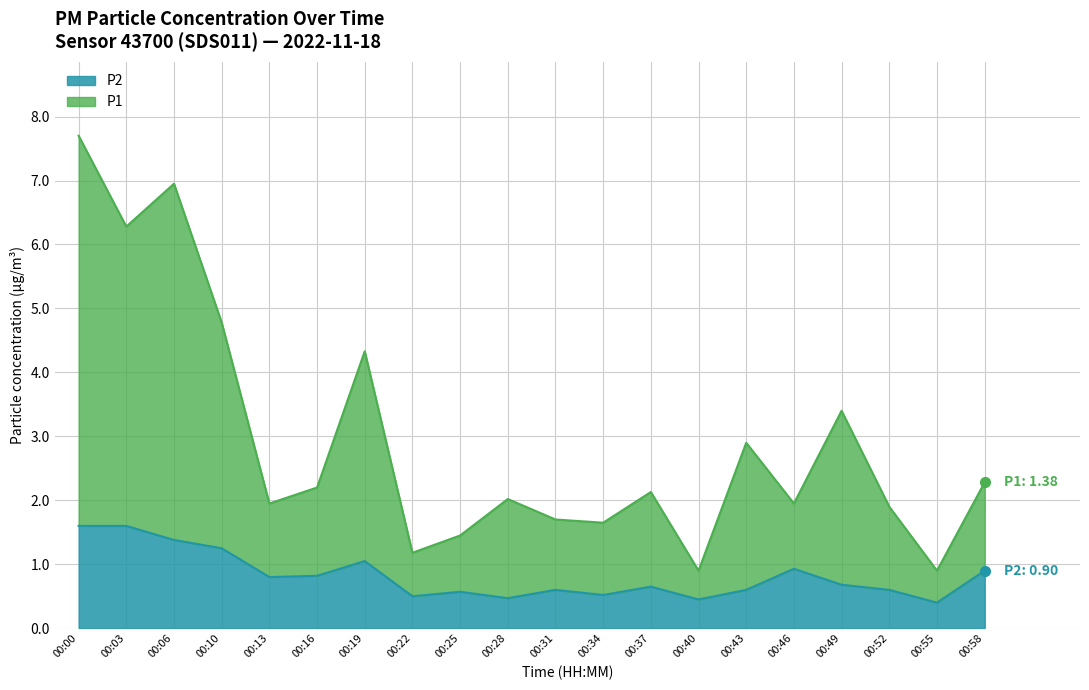

At which category is the sum across all series the highest?

00:00